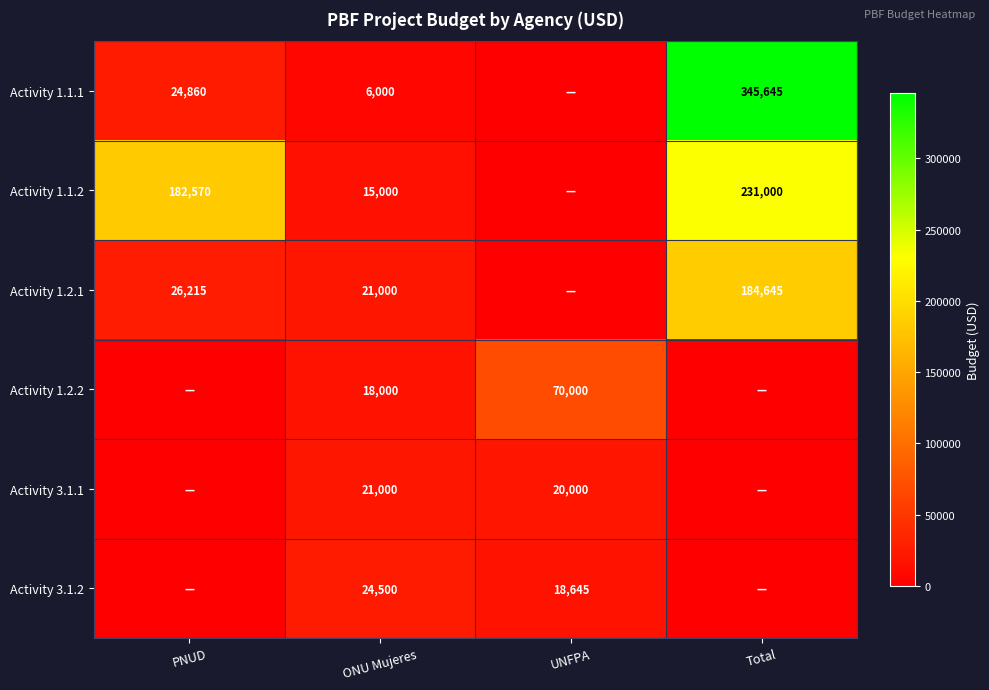

What is the difference between the highest and lowest values at ONU Mujeres?

18500